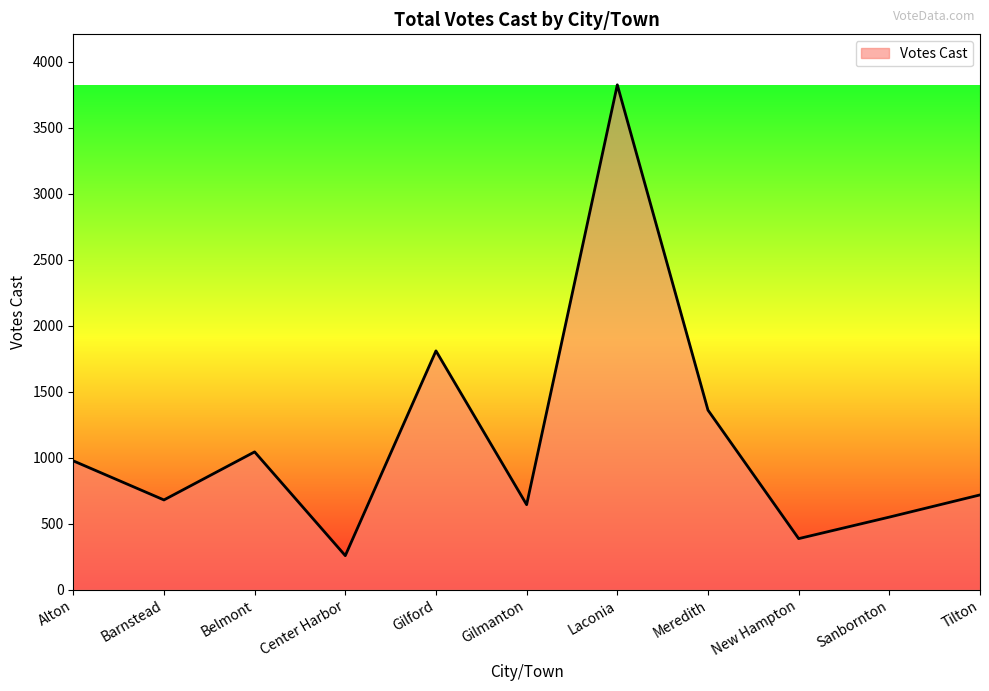

Which has a higher value, Alton or Meredith?

Meredith